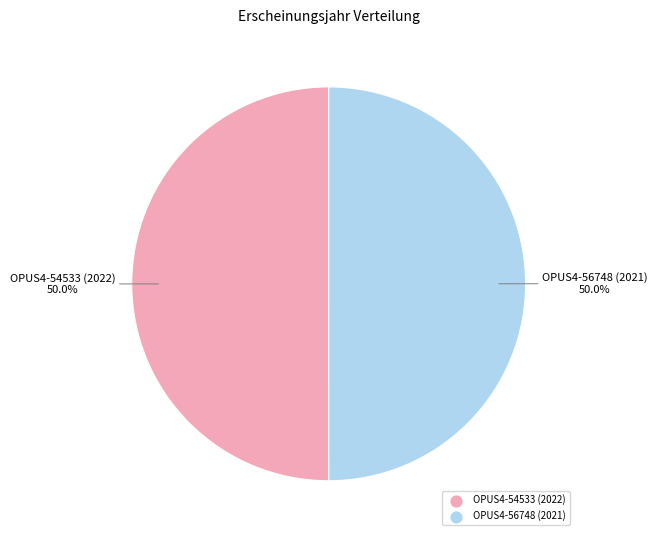

Count the number of slices in the pie.

2